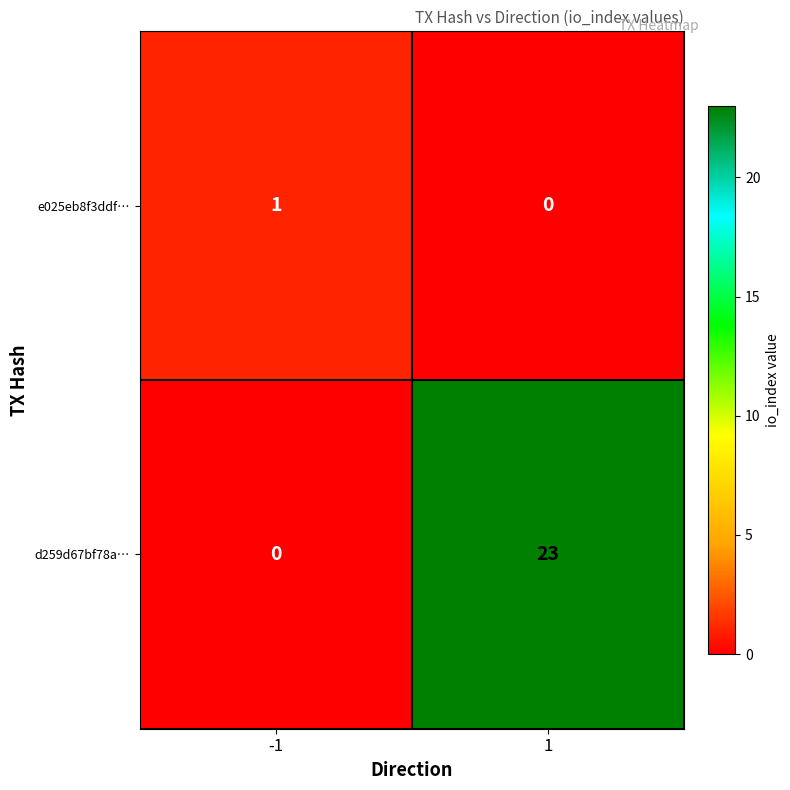

What is the maximum value shown in the chart?

23